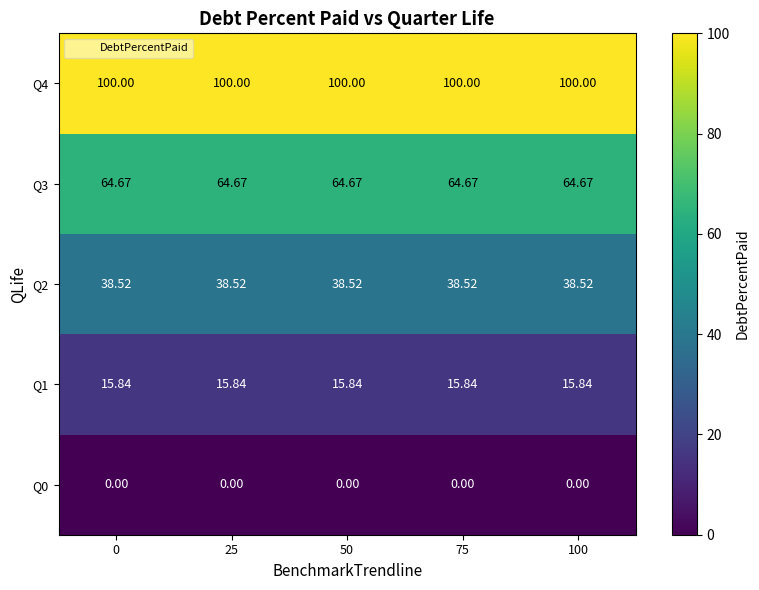

List the series in order of their overall mean, lowest first.

Q0, Q1, Q2, Q3, Q4